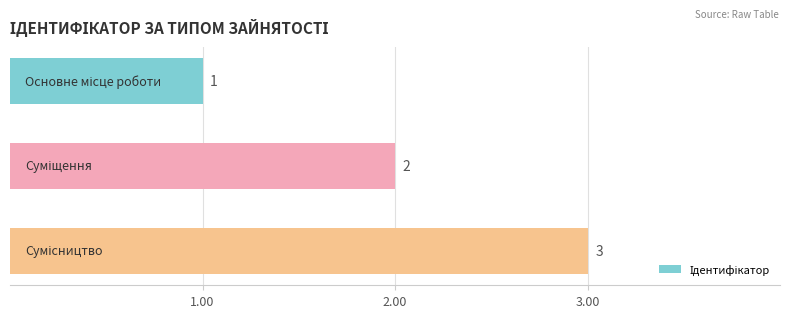

How many series are shown in this chart?

1